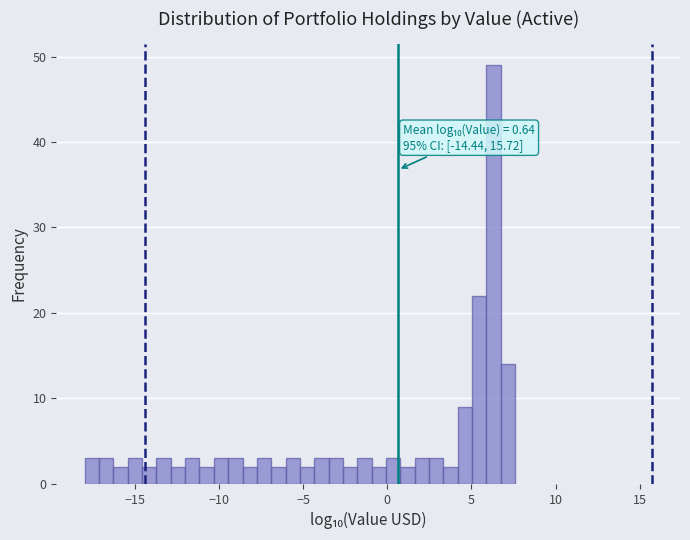

Around what value on the x-axis is the tallest bar? Give the approximate position of its centre, as read against the axis.

6.5